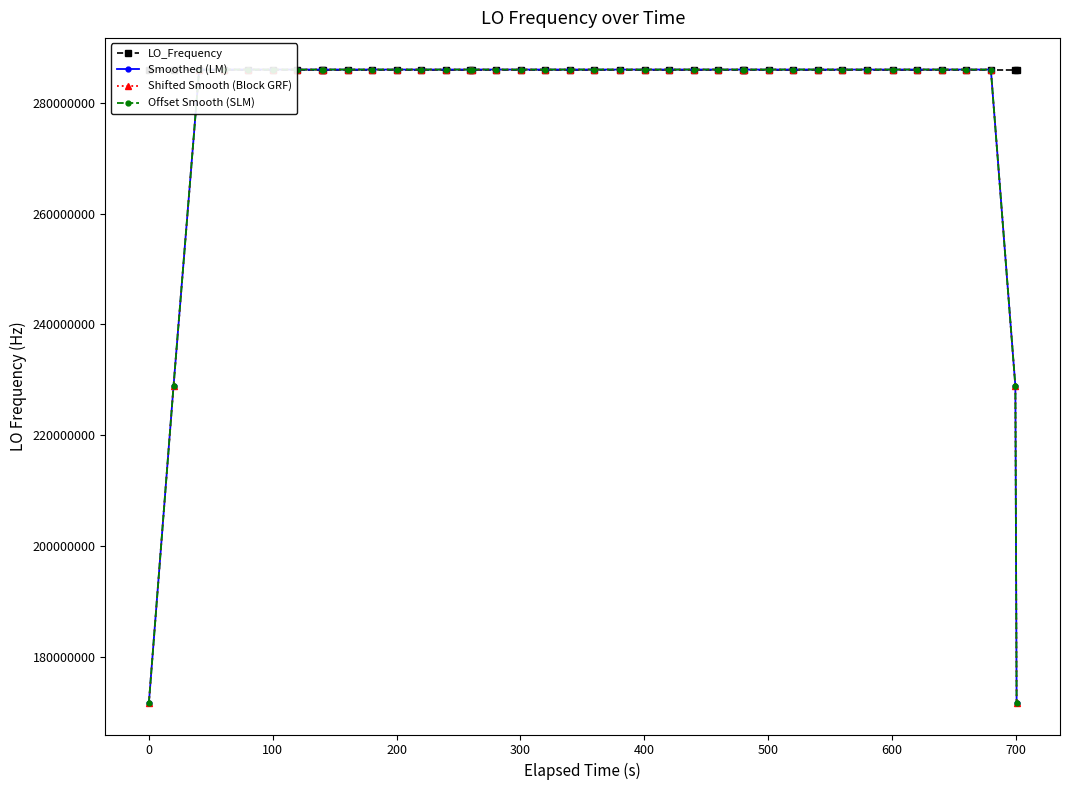

True or false: Offset Smooth (SLM) has more than 0 points higher than both neighbors.

True